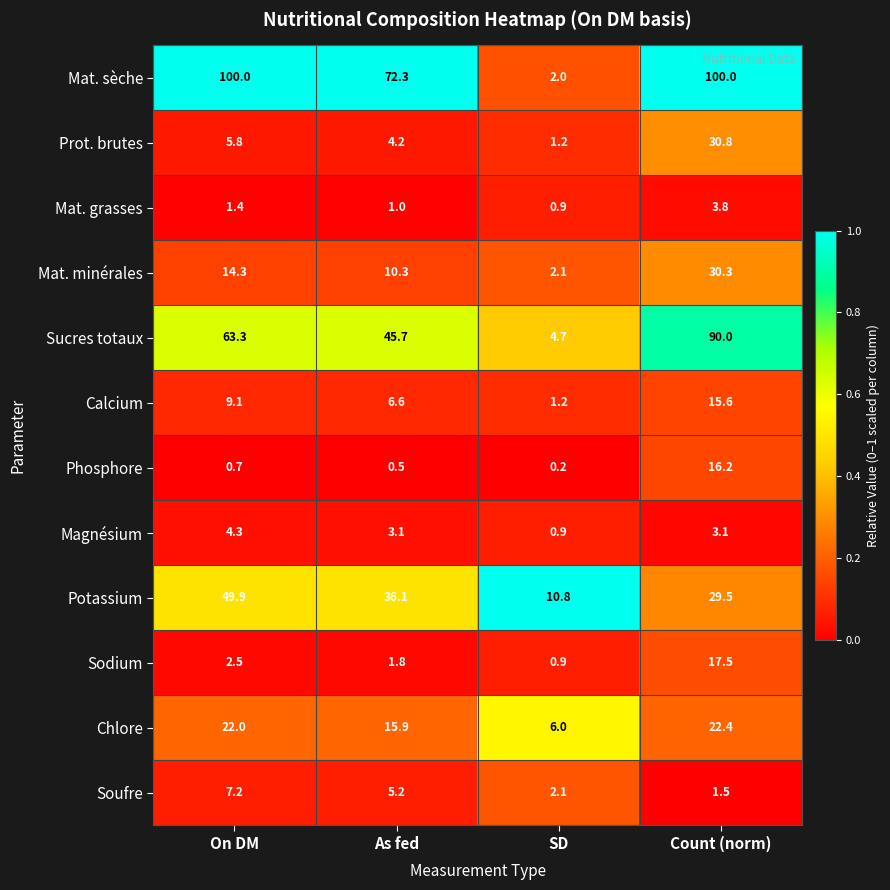

True or false: Chlore has a value of 1.5 at SD.

False